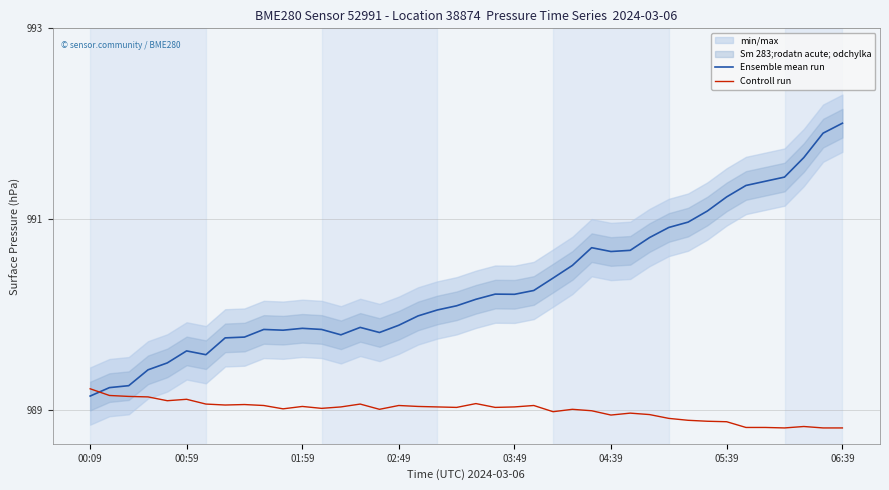

What is the average value of the Controll run series?

989.0